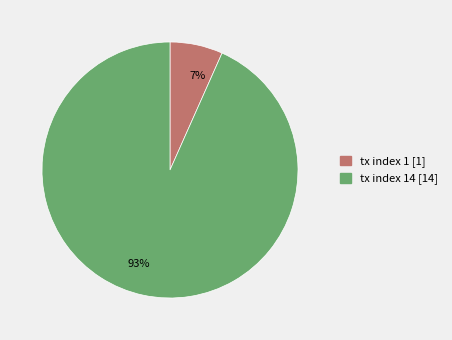

Does any single category account for the majority?

Yes